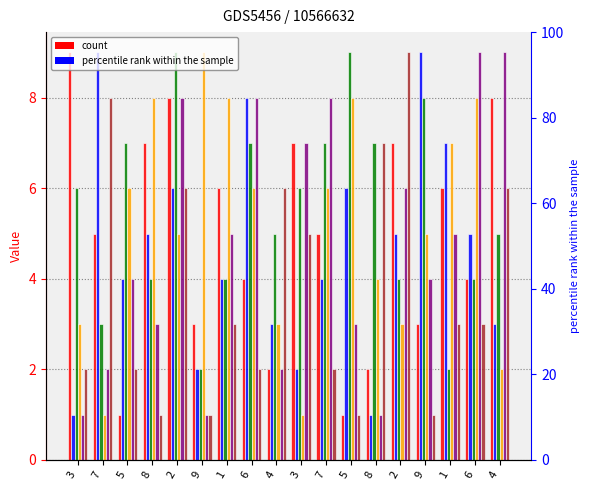

Count the number of data series in this chart.

6